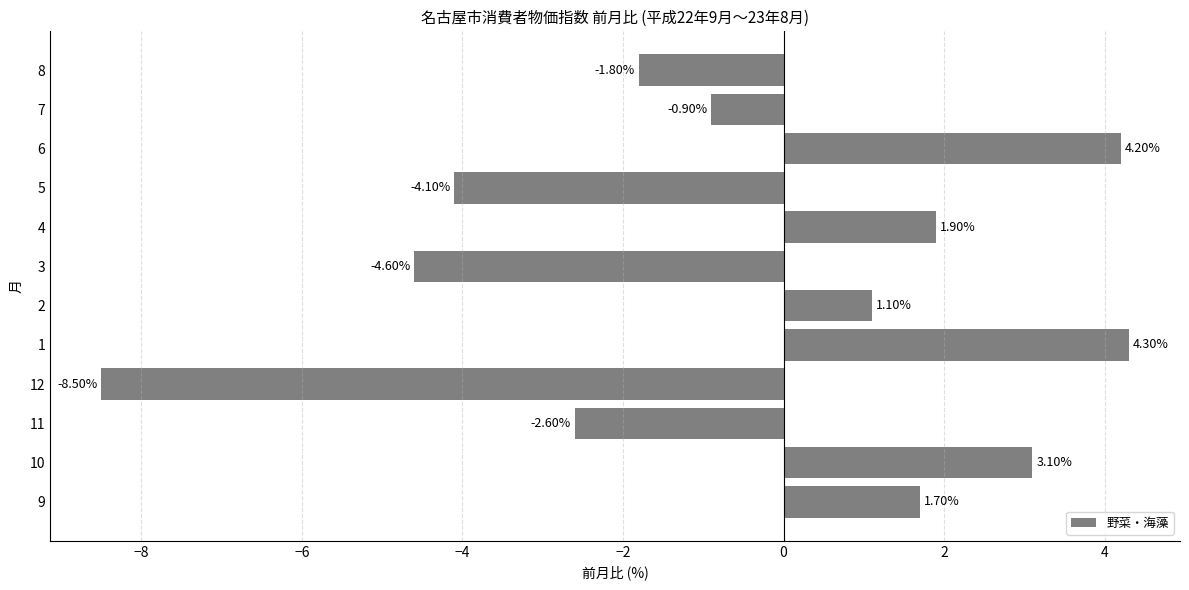

List the labels in order of value, largest first.

1, 6, 10, 4, 9, 2, 7, 8, 11, 5, 3, 12